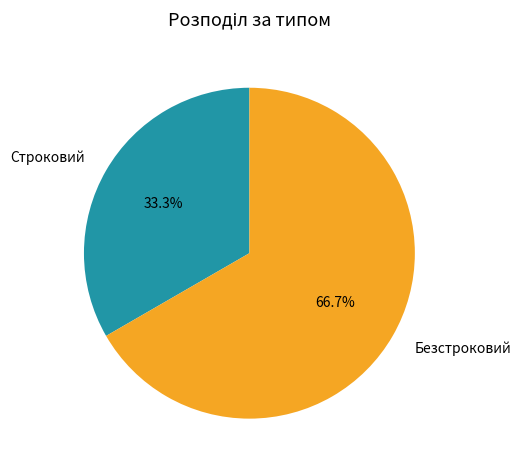

What percentage is the Безстроковий slice, to the nearest percent?

67%